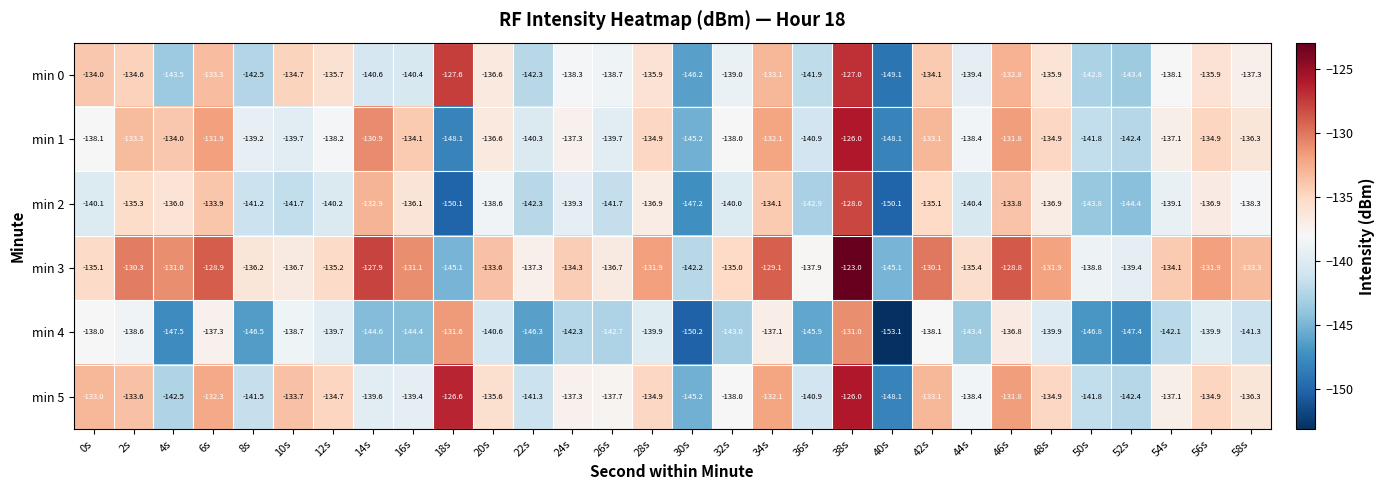

What is the average value of the min 3 series?

-134.2